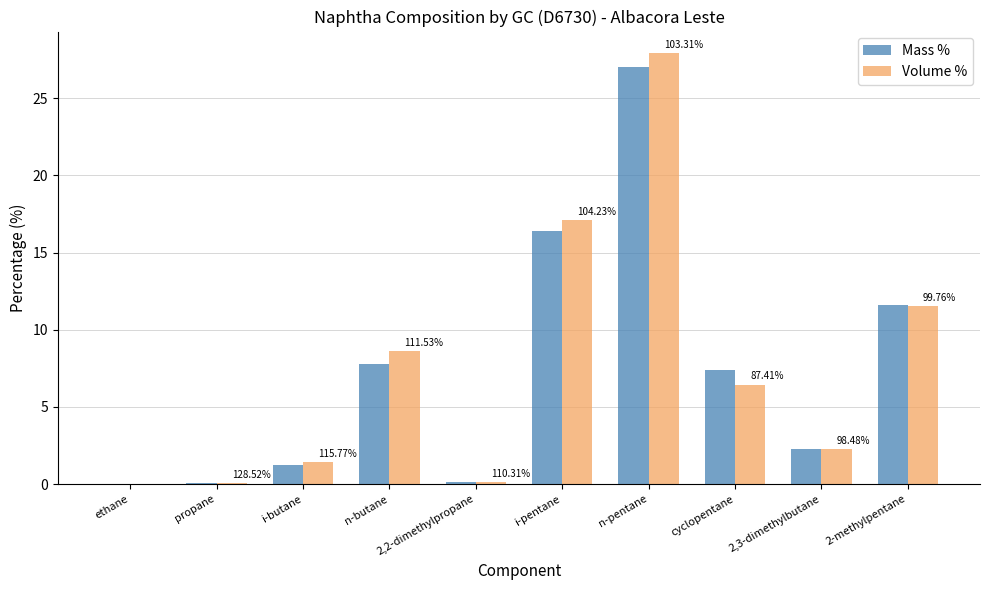

What is the total value across all series at n-butane?

16.4